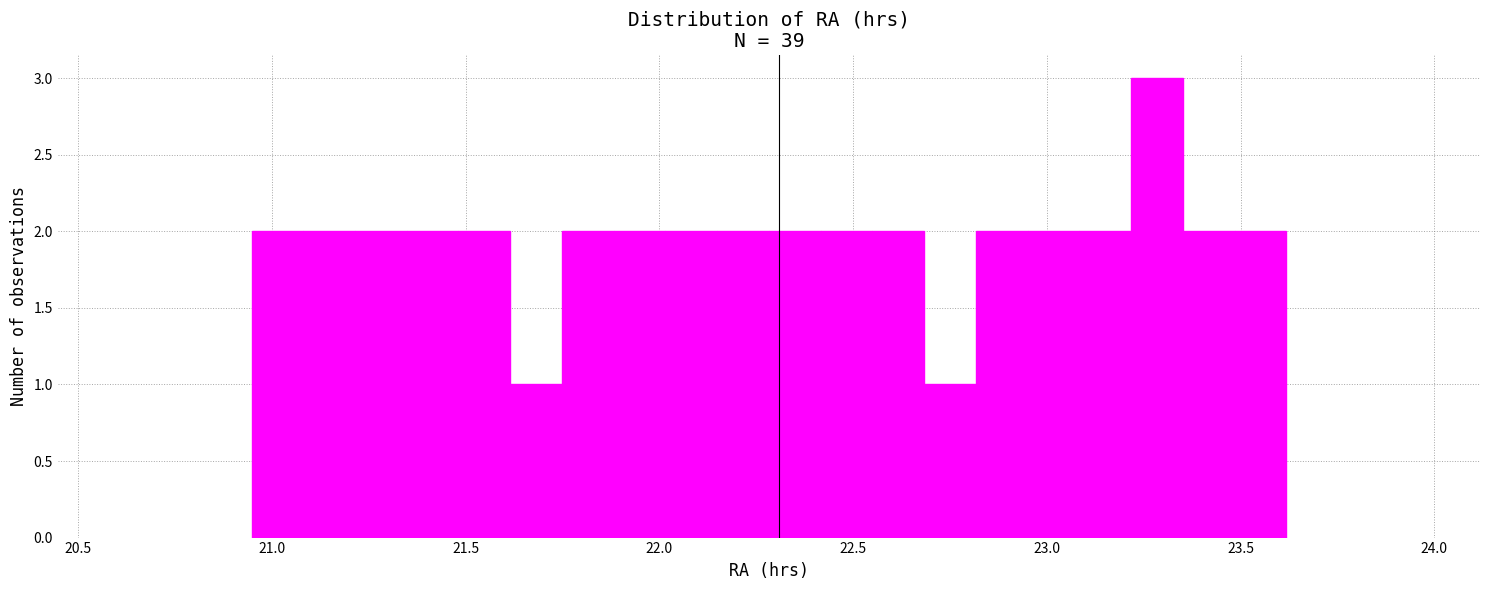

Read against the x-axis, roughly where is the centre of the tallest bar?

23.30